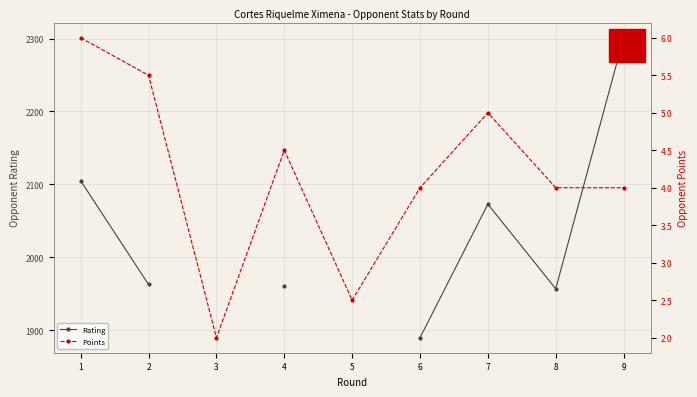

What are all the series names shown in the legend?

Rating, Points